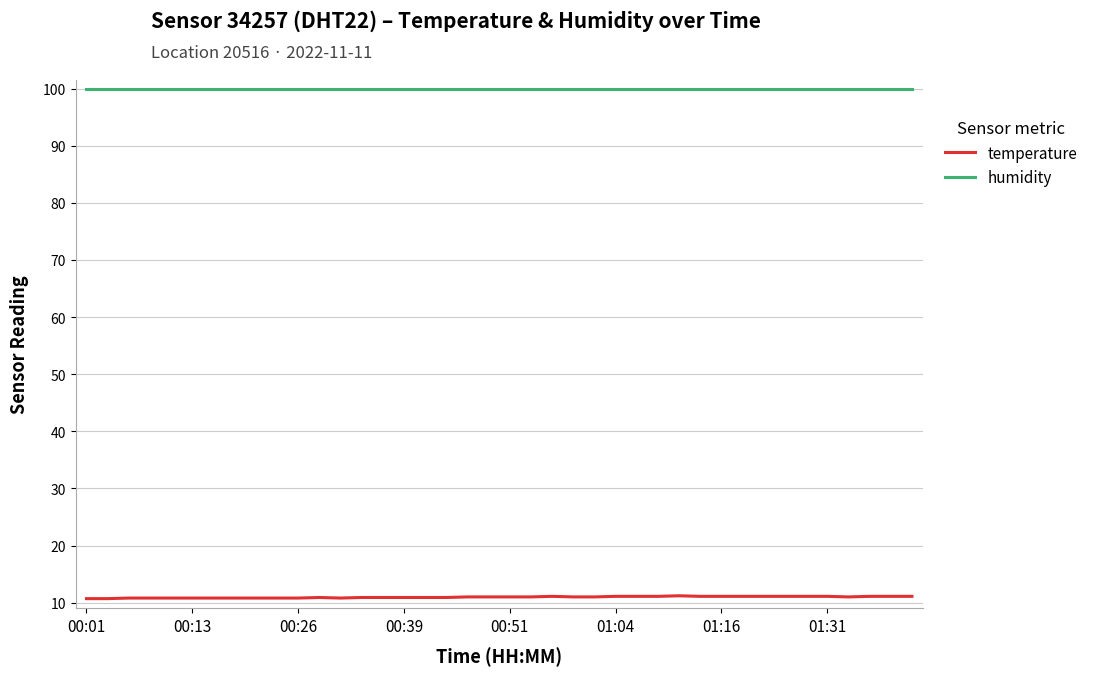

What is the minimum value shown in the chart?

10.7